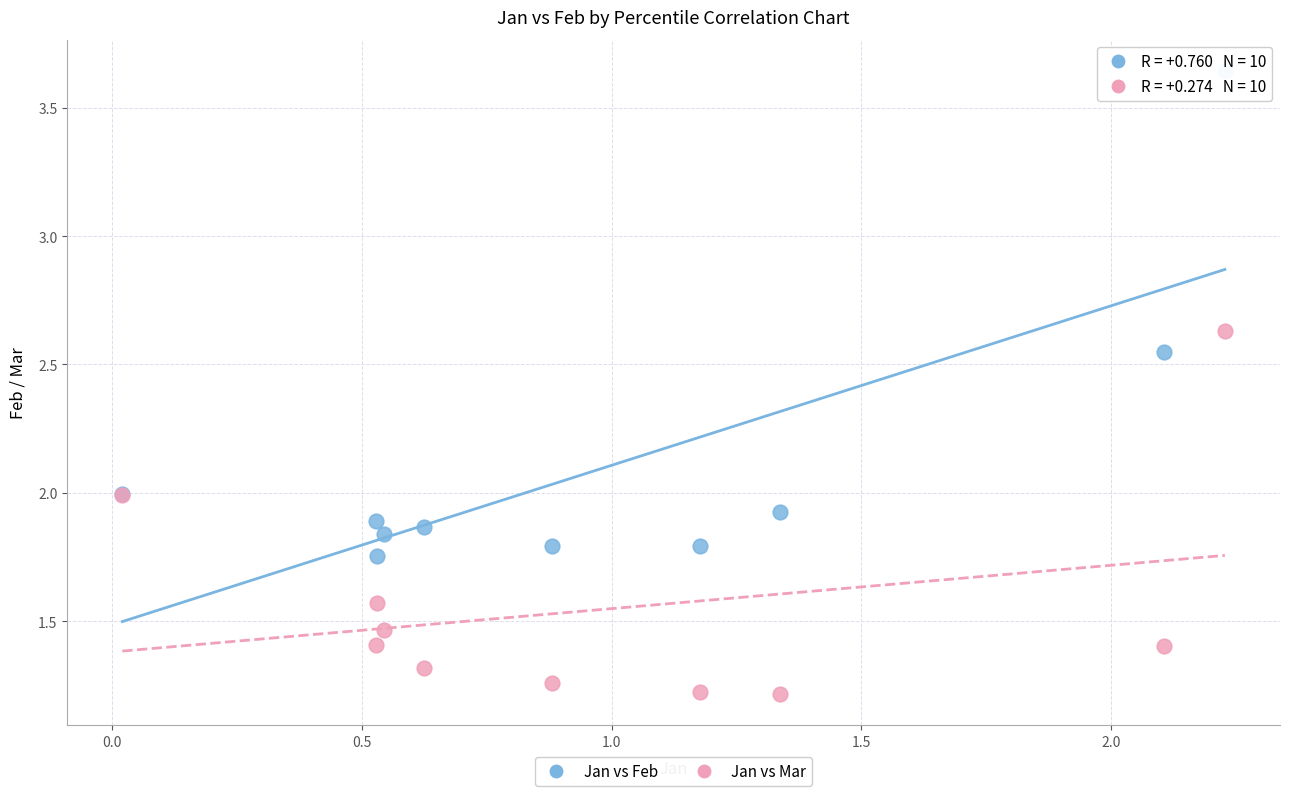

Which series contains the highest Y value?

Jan vs Feb